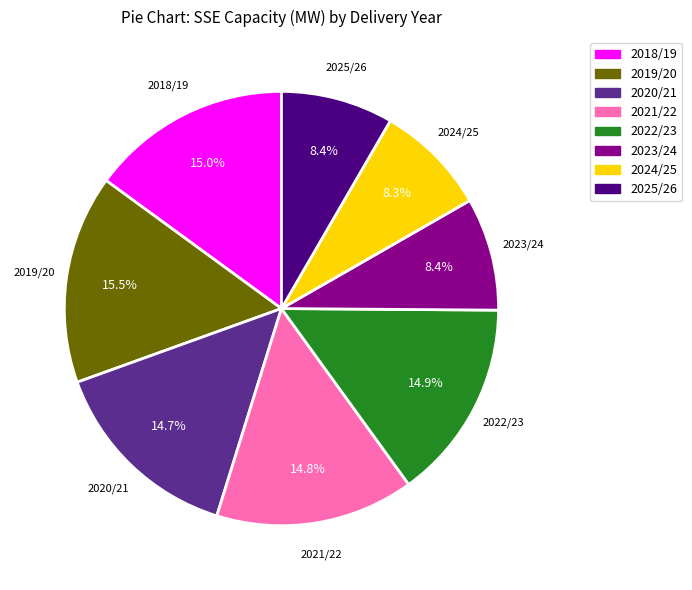

To the nearest percent, what is the difference between the largest and smallest slice percentages?

7%